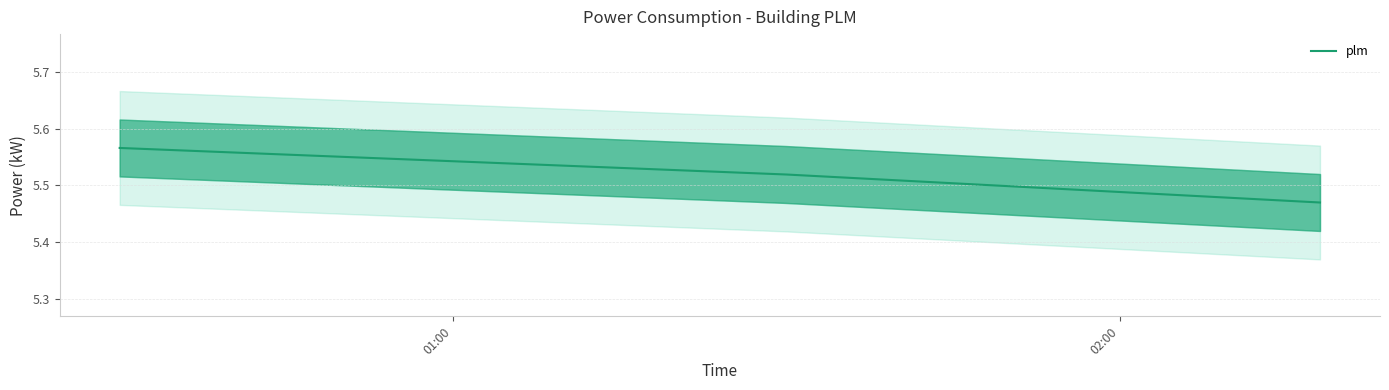

Count the plm values in the range 5 to 6.

3